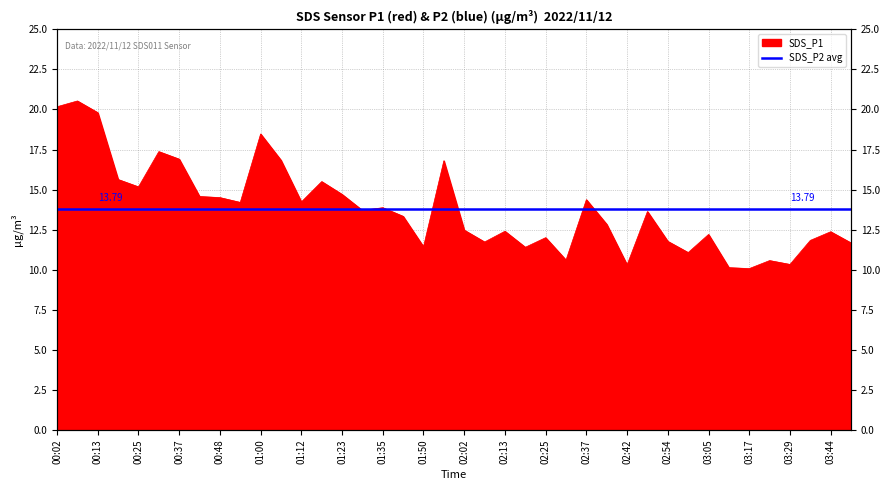

Between 01:44 and 03:05, which is larger?

01:44